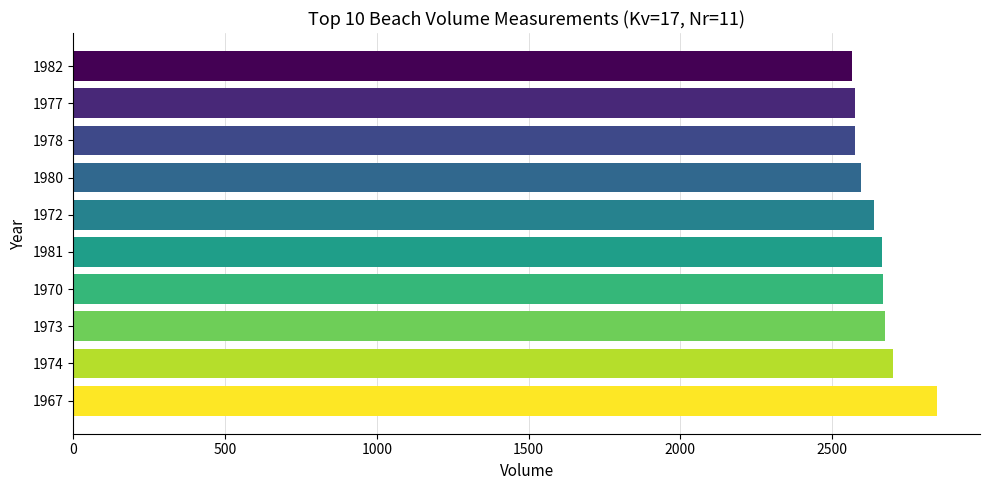

How many data points does each series have?

10